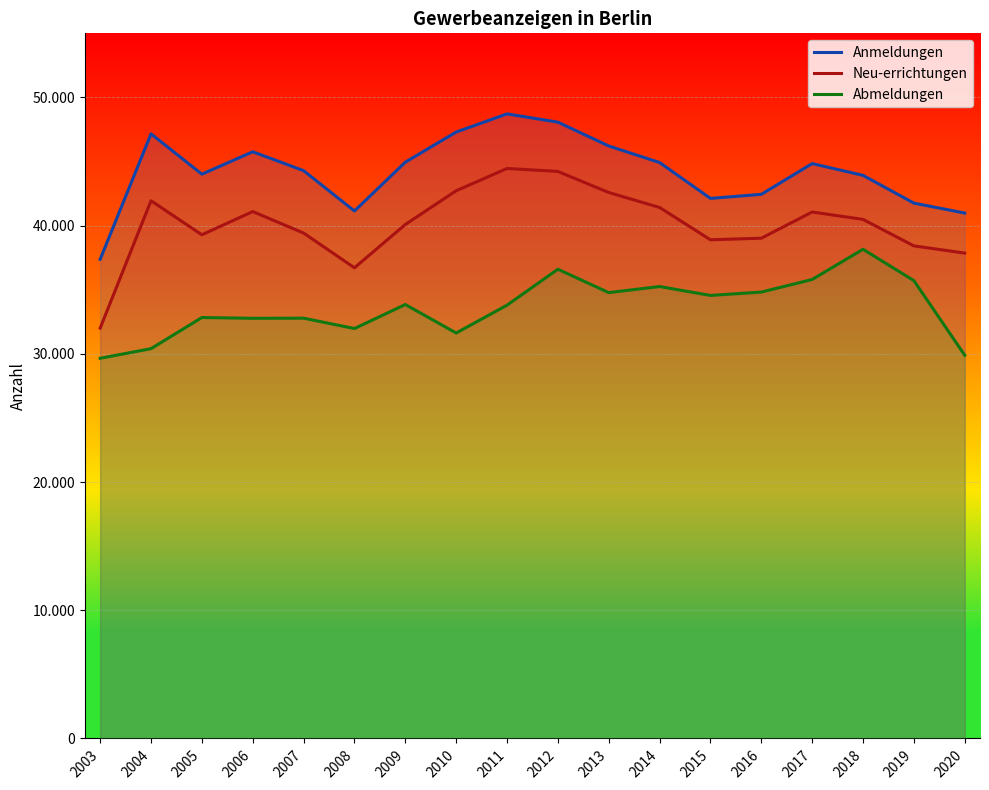

True or false: Anmeldungen and Abmeldungen cross at least once.

False